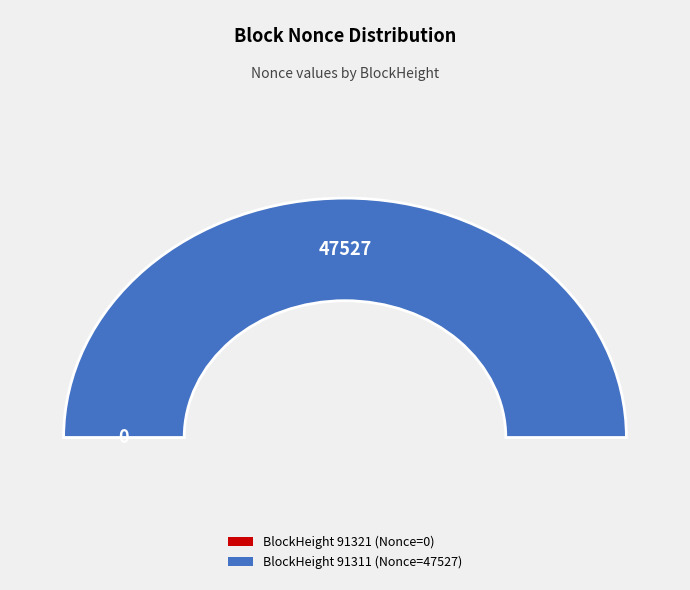

True or false: 91321 accounts for 0% of the total.

True